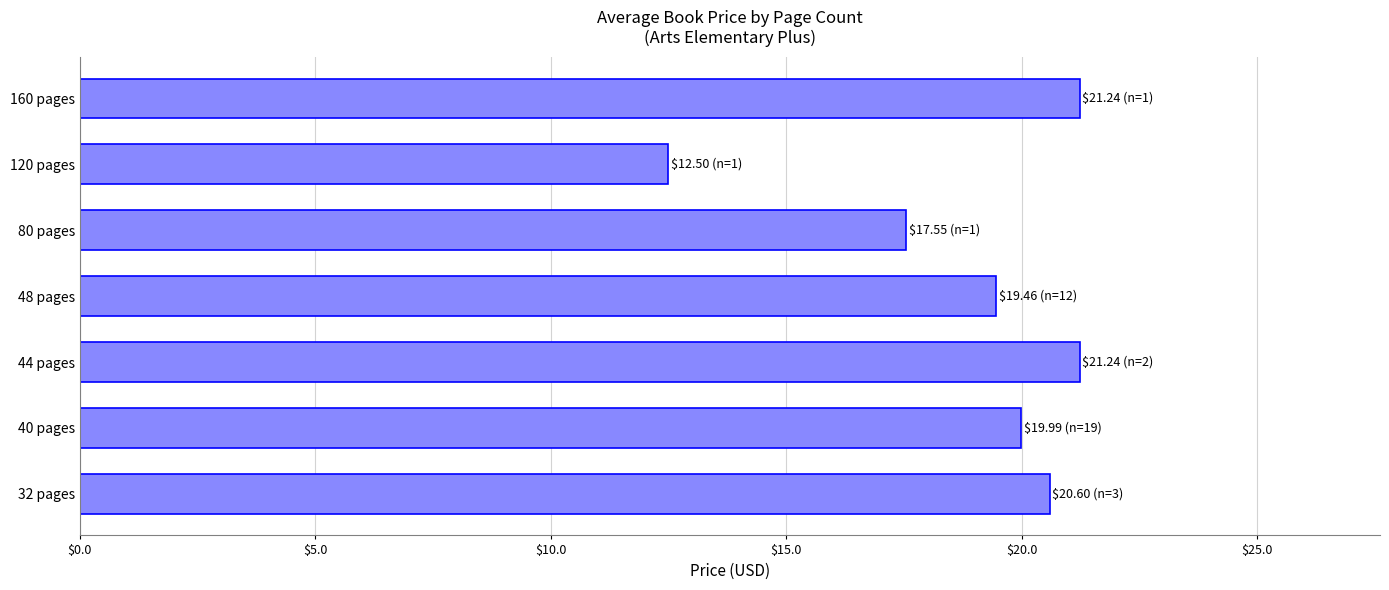

What is the difference between the maximum and minimum values?

8.7